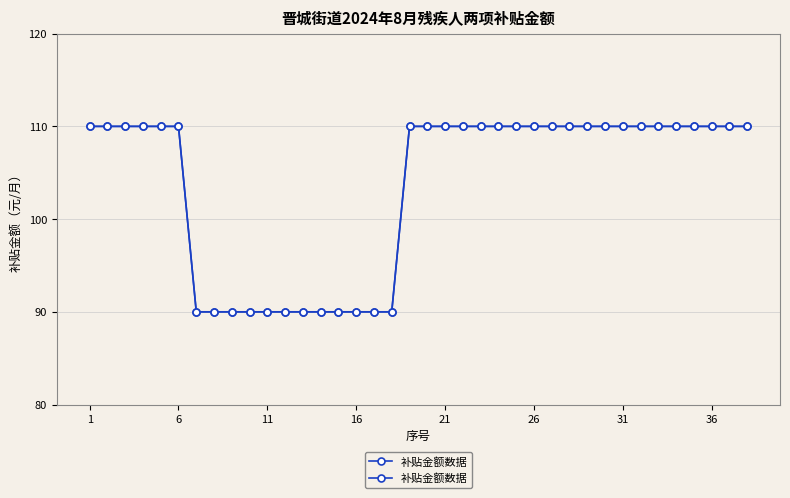

Read the value at 22.

110